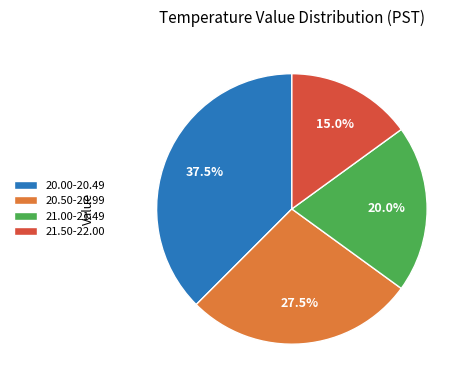

Rank the categories by value from highest to lowest.

20.00-20.49, 20.50-20.99, 21.00-21.49, 21.50-22.00